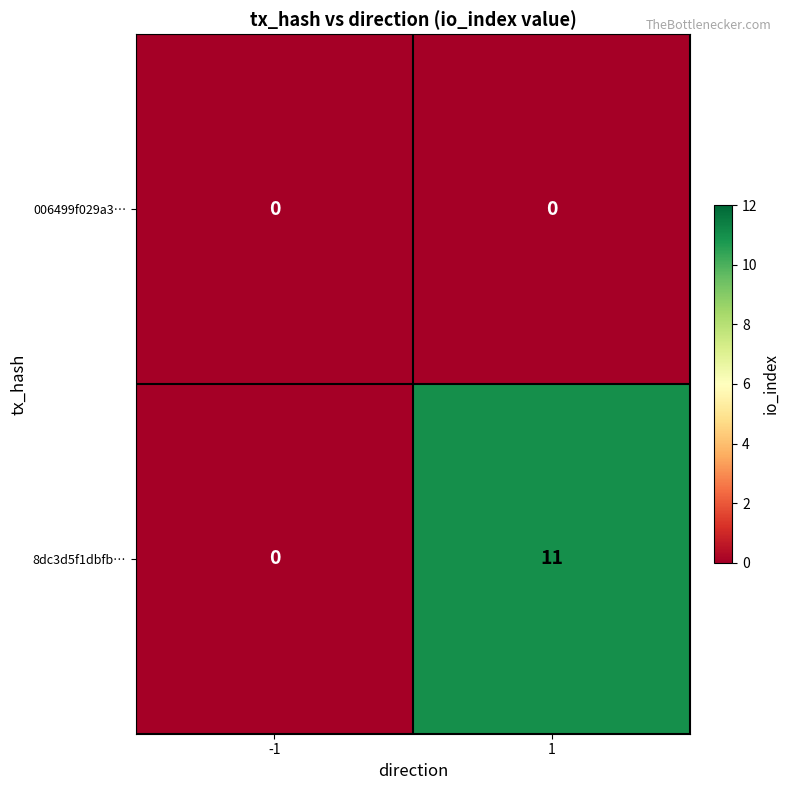

Rank the series by their average value, from highest to lowest.

8dc3d5f1dbfb…, 006499f029a3…